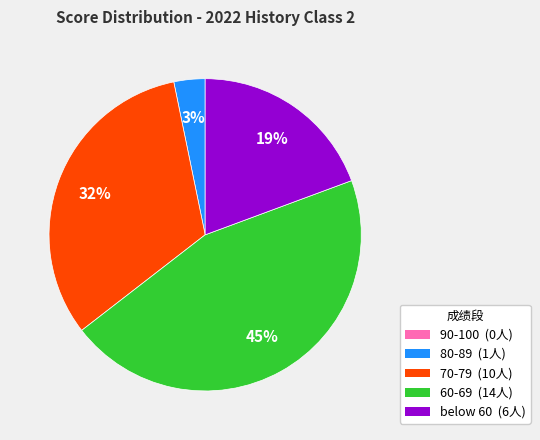

The 70-79 (10人) slice represents 32% of the pie. True or false?

True